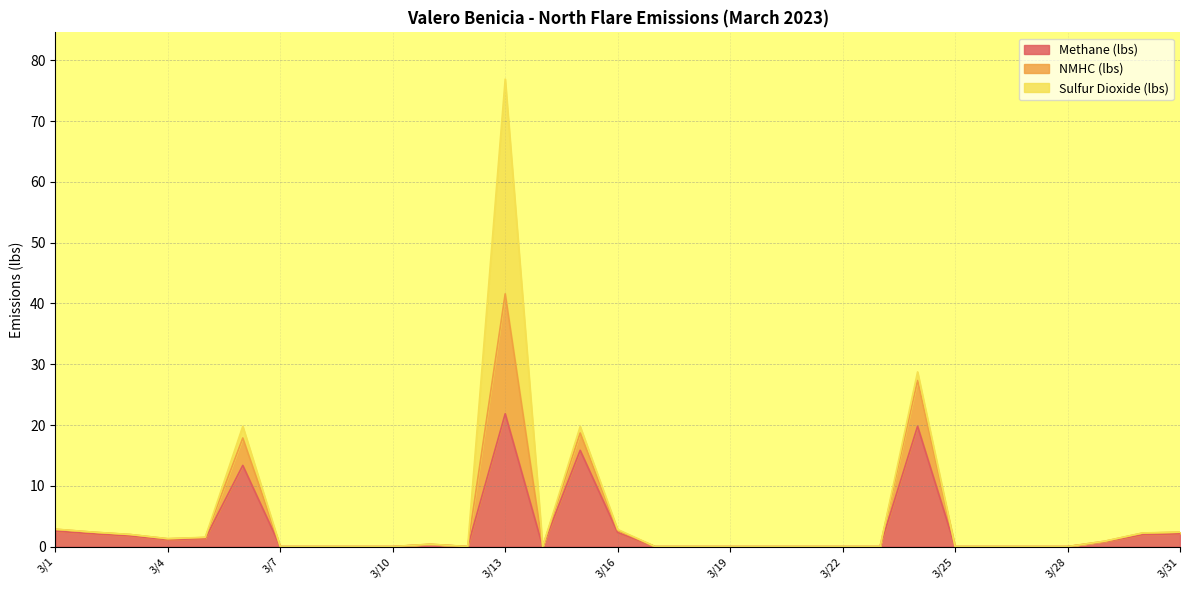

At which category is the sum across all series the highest?

3/13